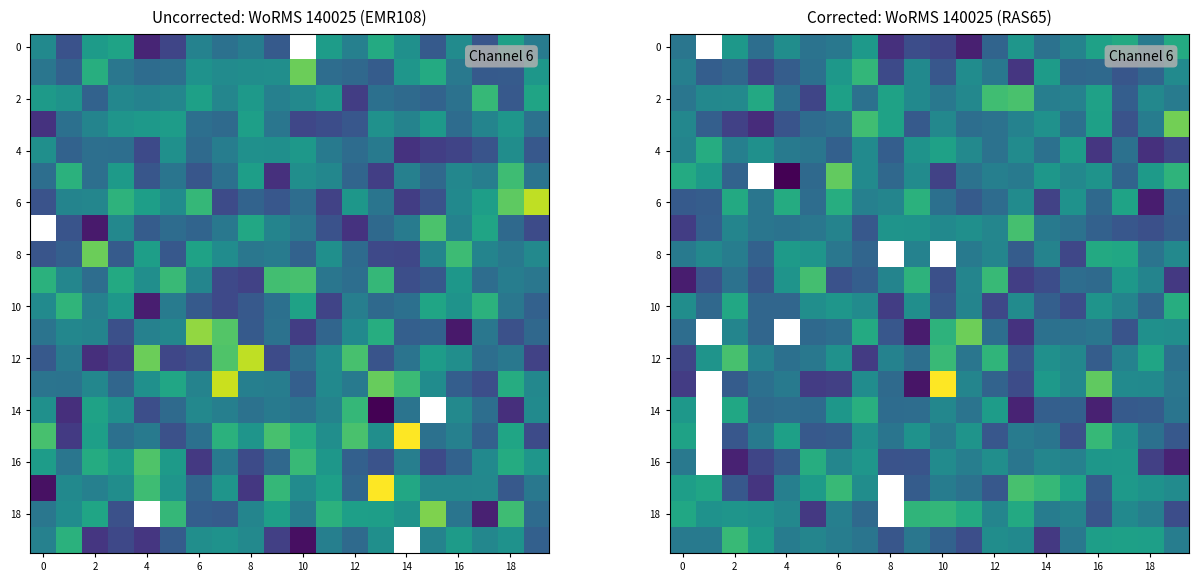

Count the number of categories in the chart.

20